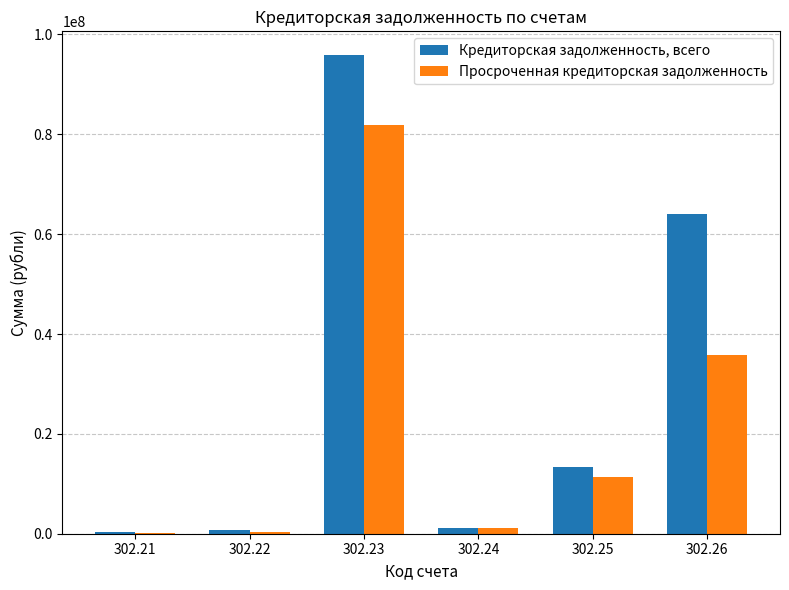

Between 302.21 and 302.26, which series saw the biggest shift?

Кредиторская задолженность, всего